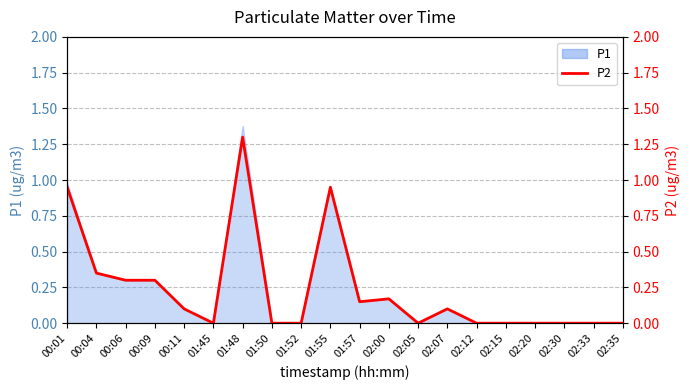

List the labels in order of value, smallest first.

01:45, 01:50, 01:52, 02:05, 02:12, 02:15, 02:20, 02:30, 02:33, 02:35, 00:11, 02:07, 01:57, 02:00, 00:06, 00:09, 00:04, 00:01, 01:55, 01:48